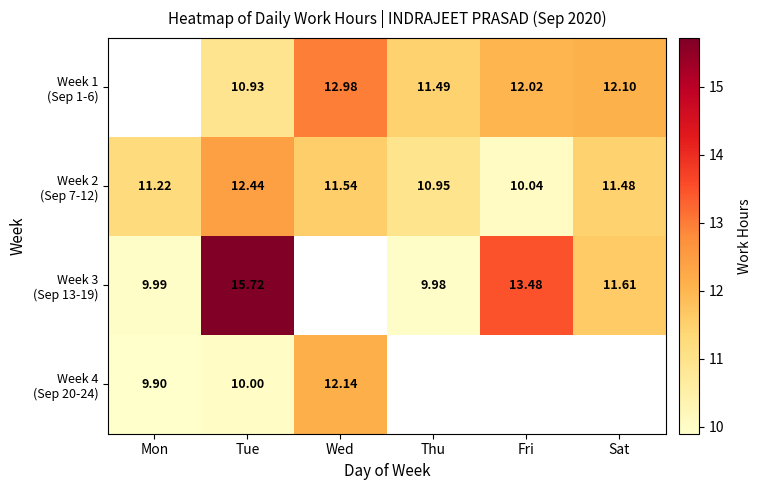

At which label is Week 3 (Sep 13-19) closest to 12?

Sat